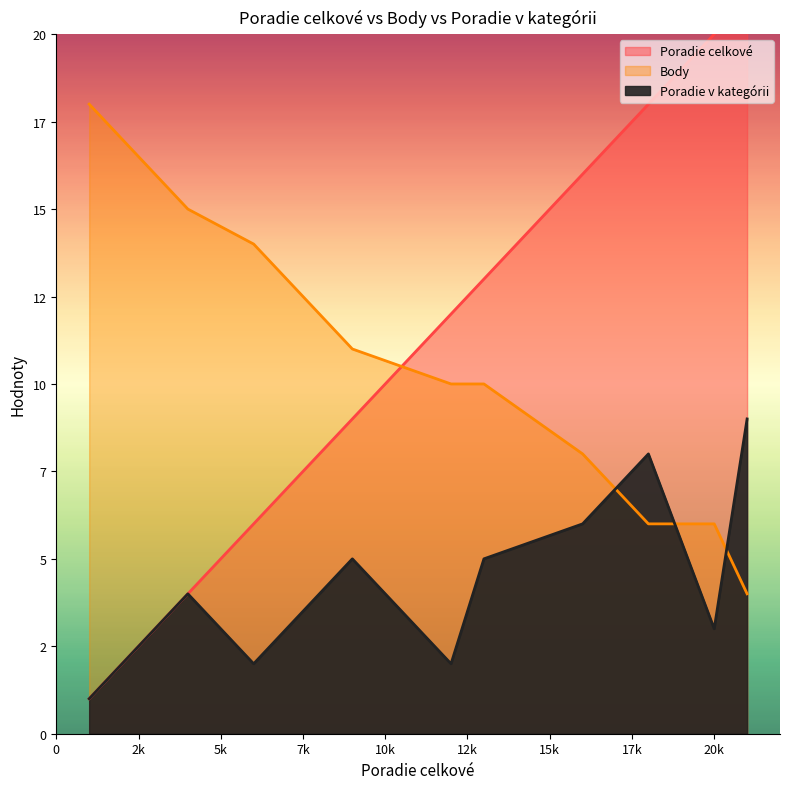

Which label corresponds to the smallest value in the chart?

1